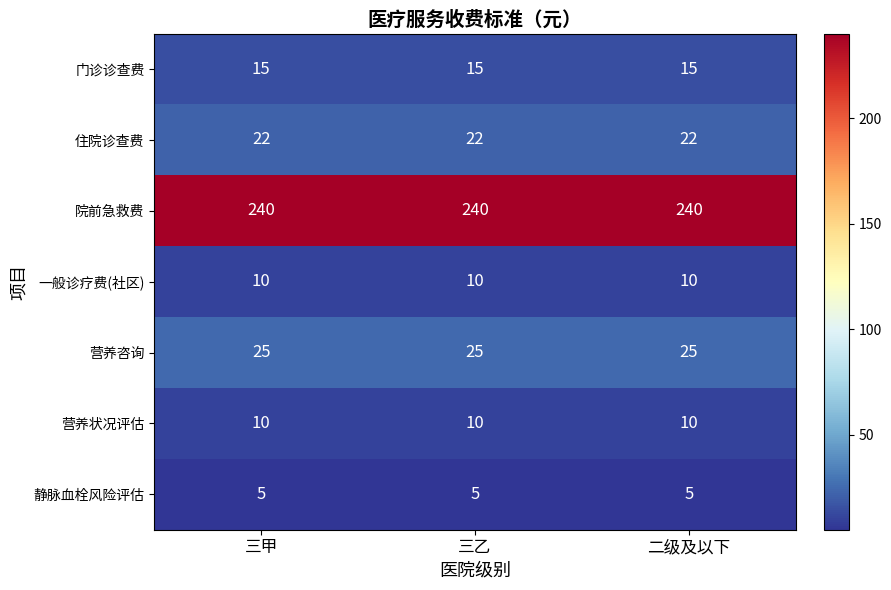

What is the spread (max minus min) of values at 二级及以下?

235